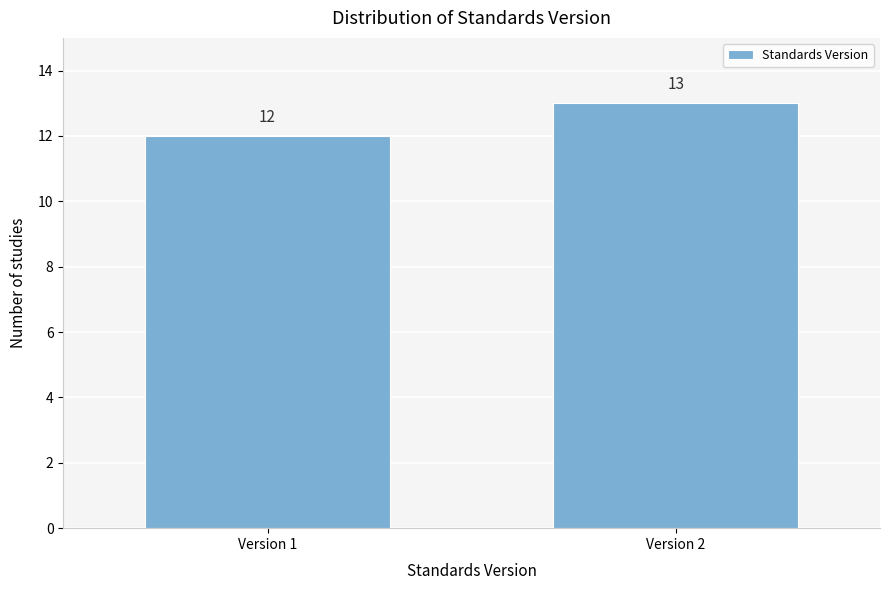

Reading right to left, what are all the values shown in this chart?

Version 2=13	Version 1=12